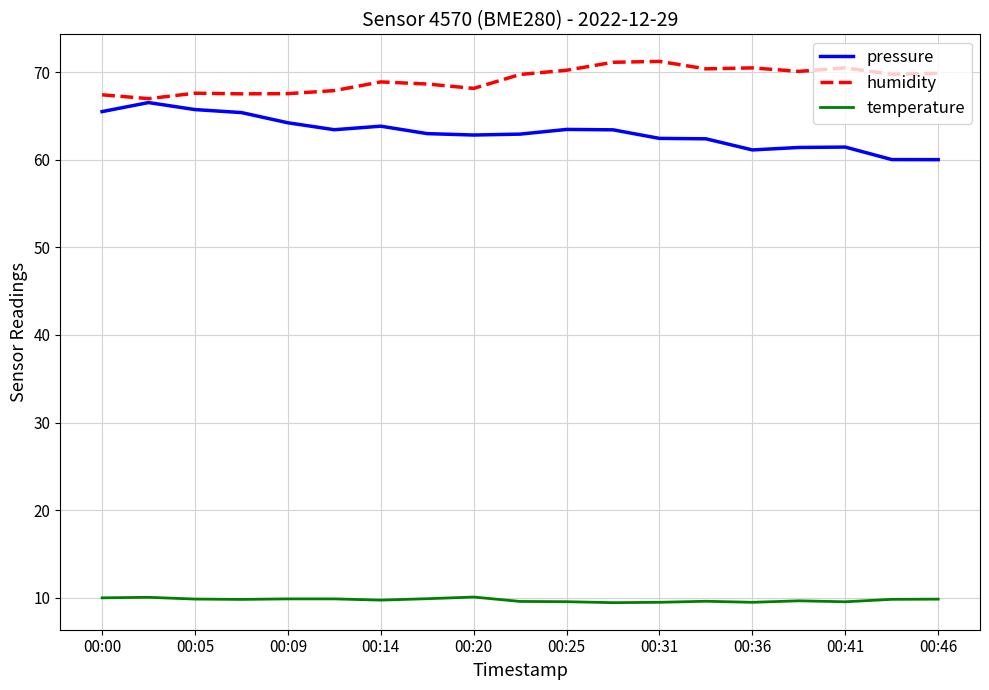

In pressure, how many points are lower than both neighbors (excluding endpoints)?

3